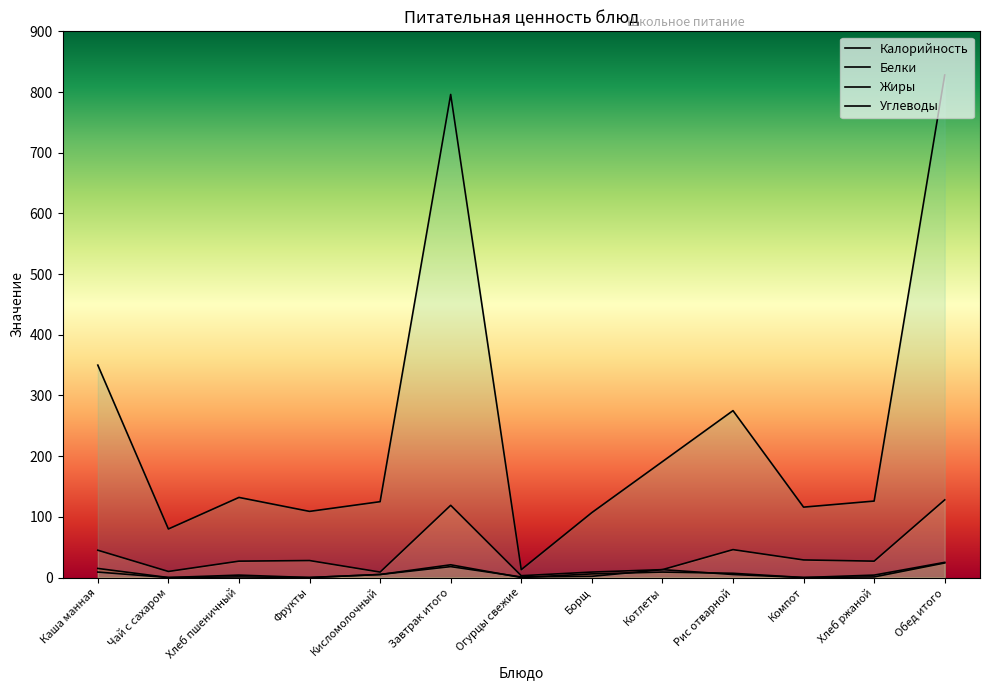

The value of Углеводы at Хлеб пшеничный is 8. True or false?

False